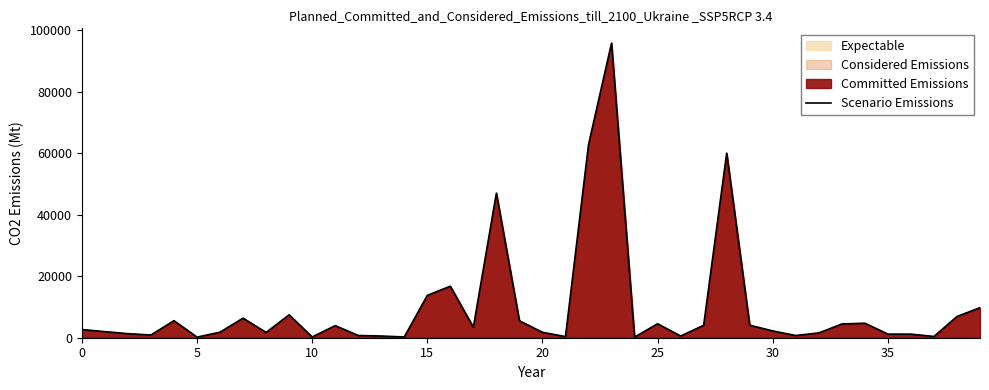

Read the value at 36.

1163.2